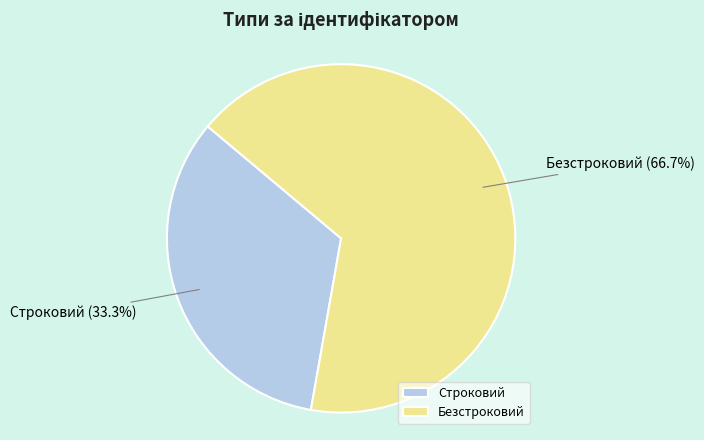

Which category has the smallest portion of the pie?

Строковий